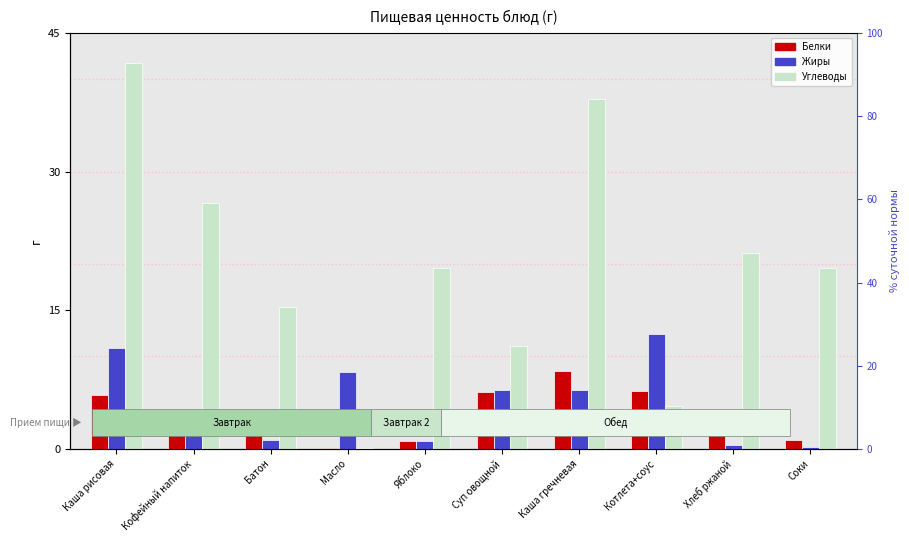

Rank the categories by Углеводы value from lowest to highest.

Масло, Котлета+соус, Суп овощной, Батон, Яблоко, Соки, Хлеб ржаной, Кофейный напиток, Каша гречневая, Каша рисовая